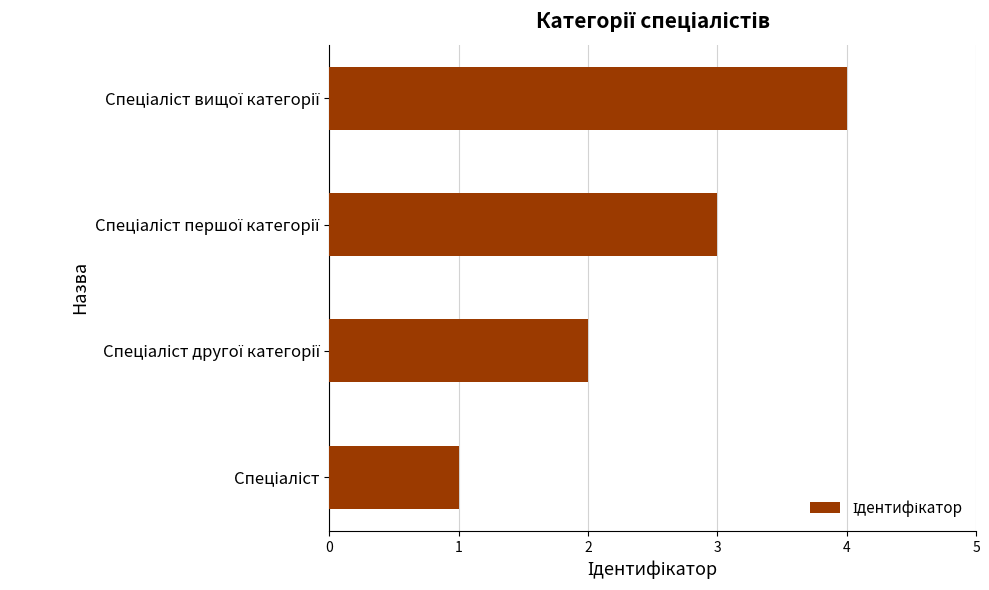

What is the sum of all values?

10